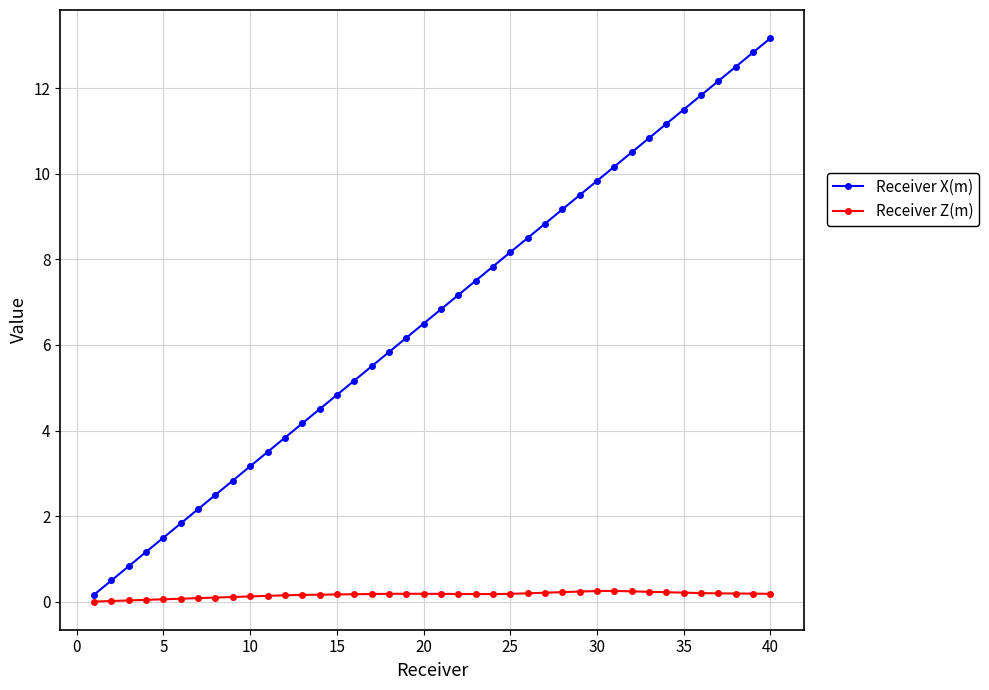

Which series has the largest range (max minus min)?

Receiver X(m)